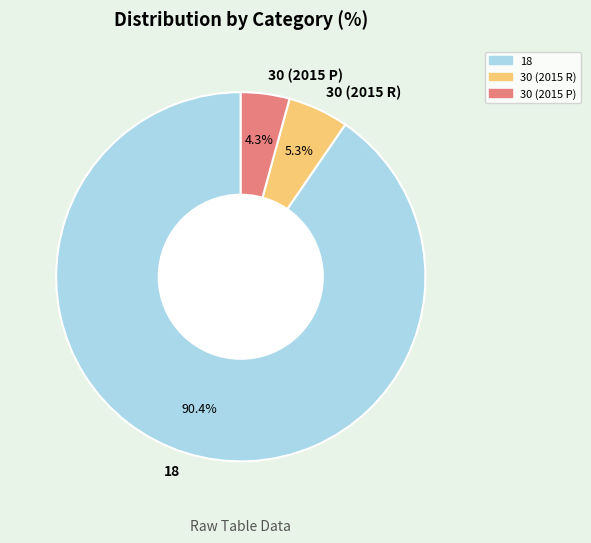

Does 18 account for over 50% of the chart?

Yes